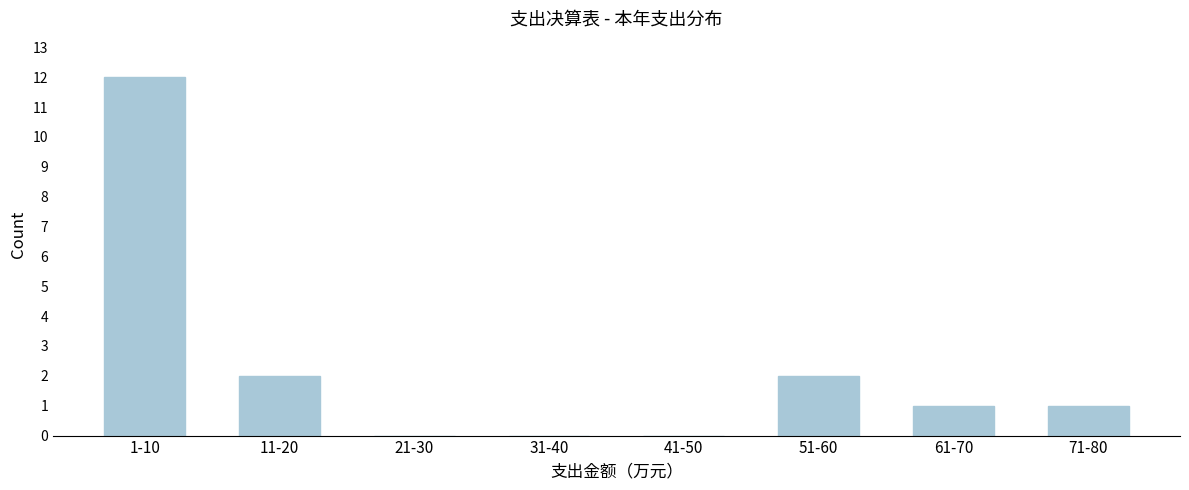

Reading right to left, extract all data points from this chart.

71-80=1	61-70=1	51-60=2	41-50=0	31-40=0	21-30=0	11-20=2	1-10=12